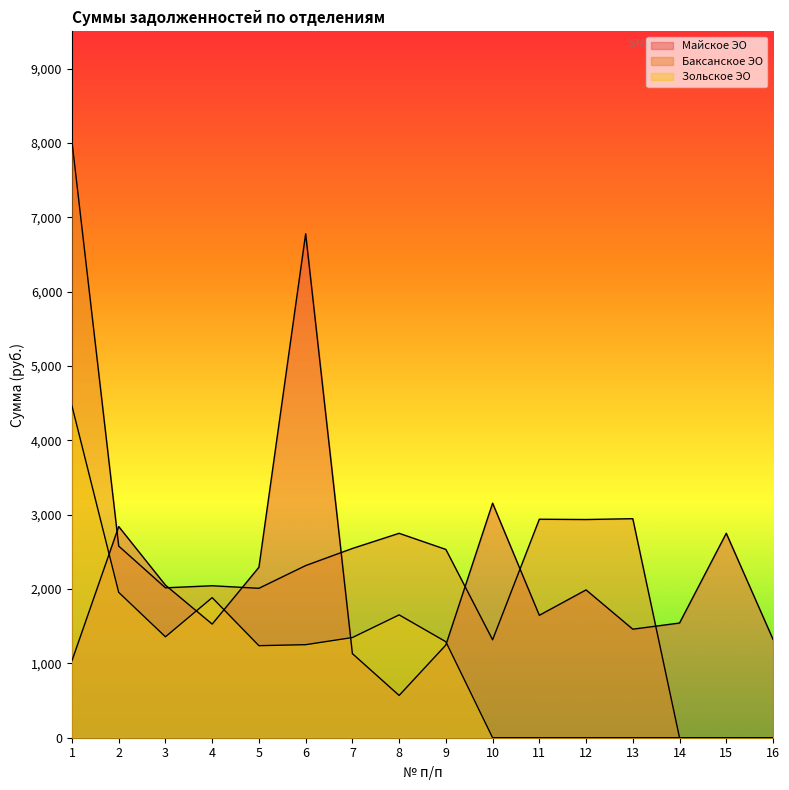

Does the chart display data point markers on the line(s)?

No